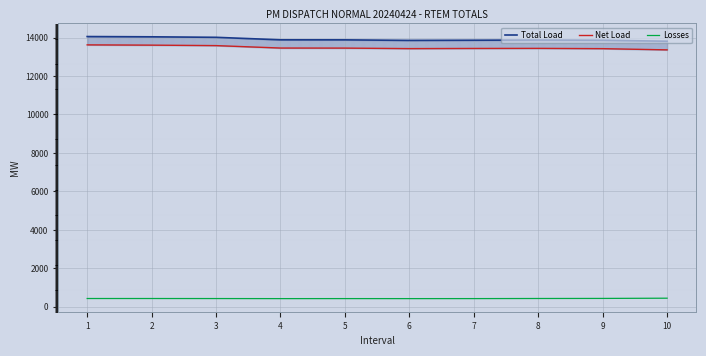

True or false: Net Load has more than 0 points higher than both neighbors.

True